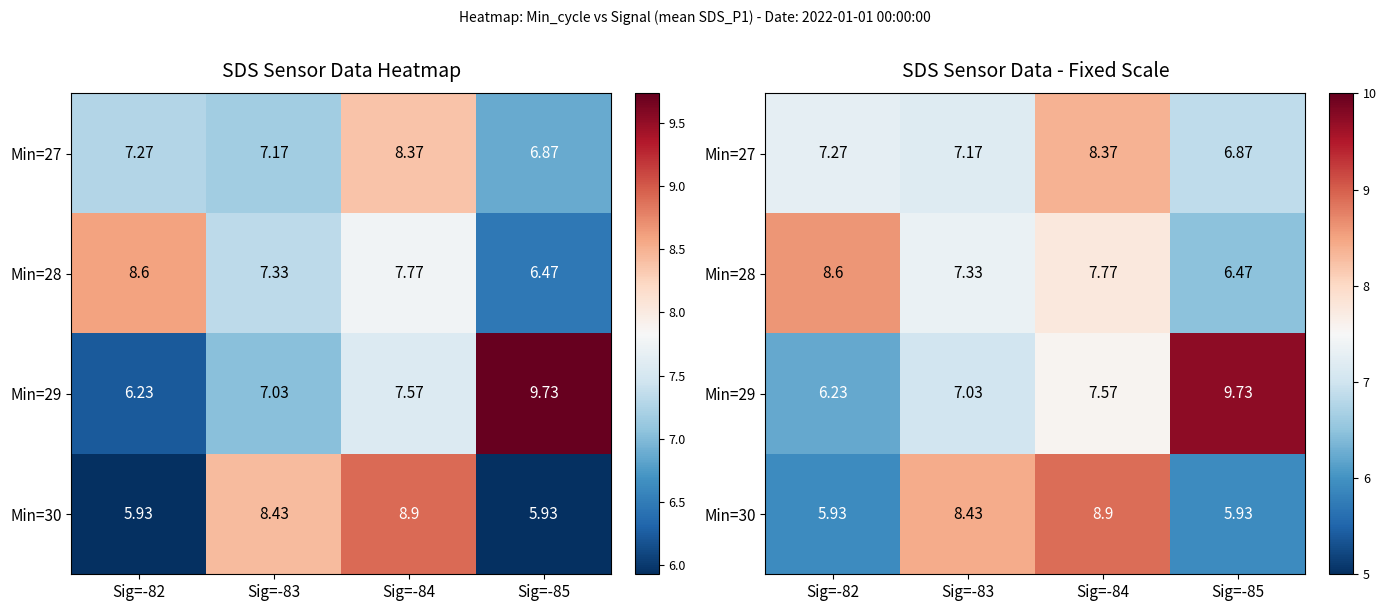

What is the difference between the Min=29 values at Sig=-83 and Sig=-85?

2.7